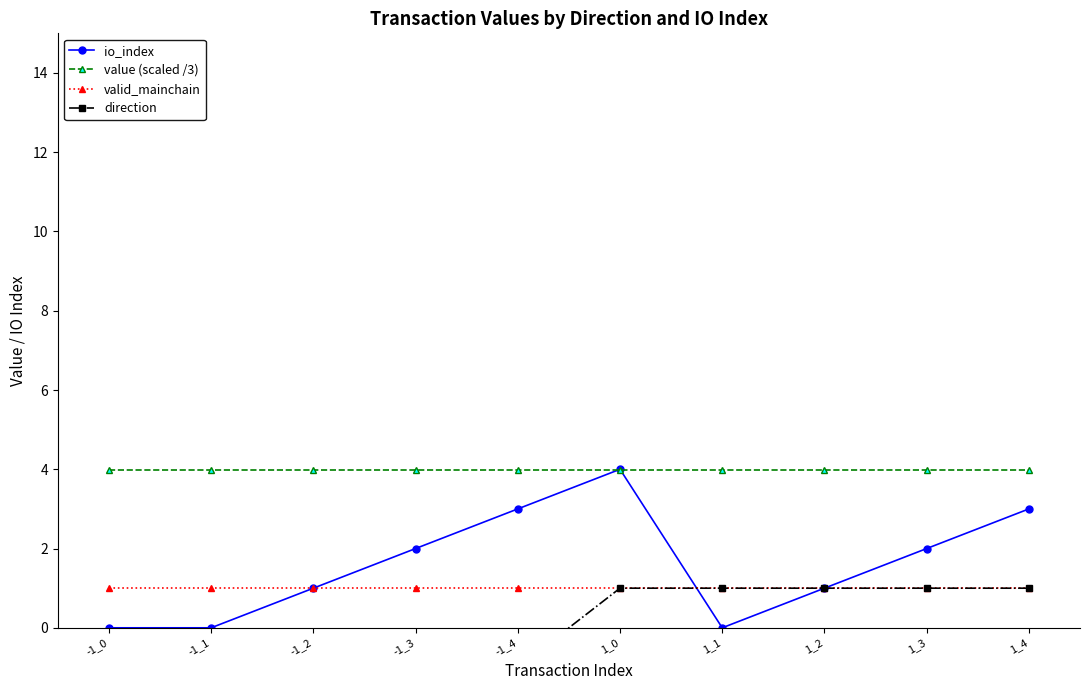

Is it true that value (scaled /3) equals 1.7 at 1_3?

False